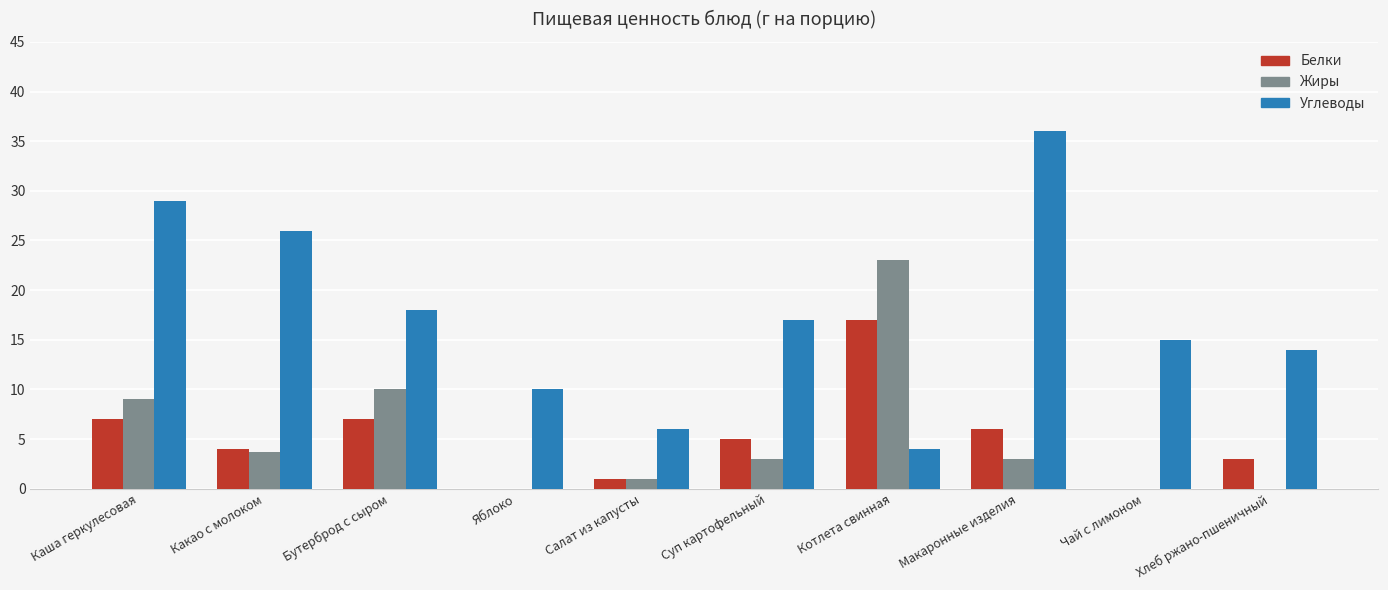

What is the sum of all Белки values?

50.0